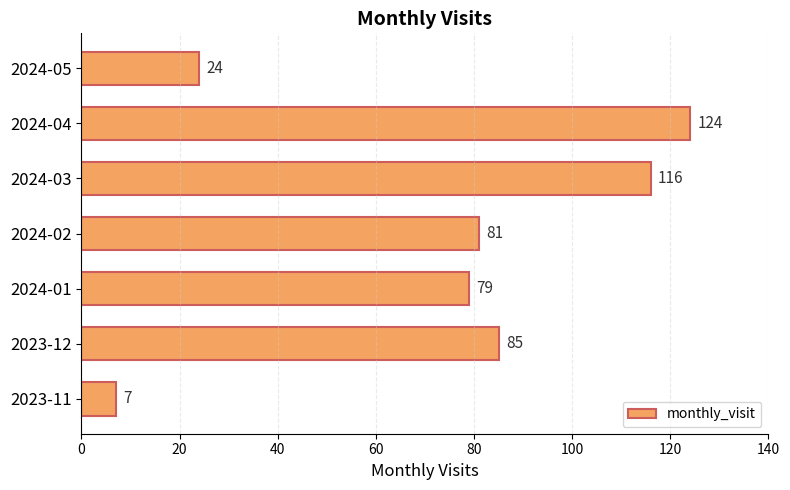

How many data points are less than 81?

3